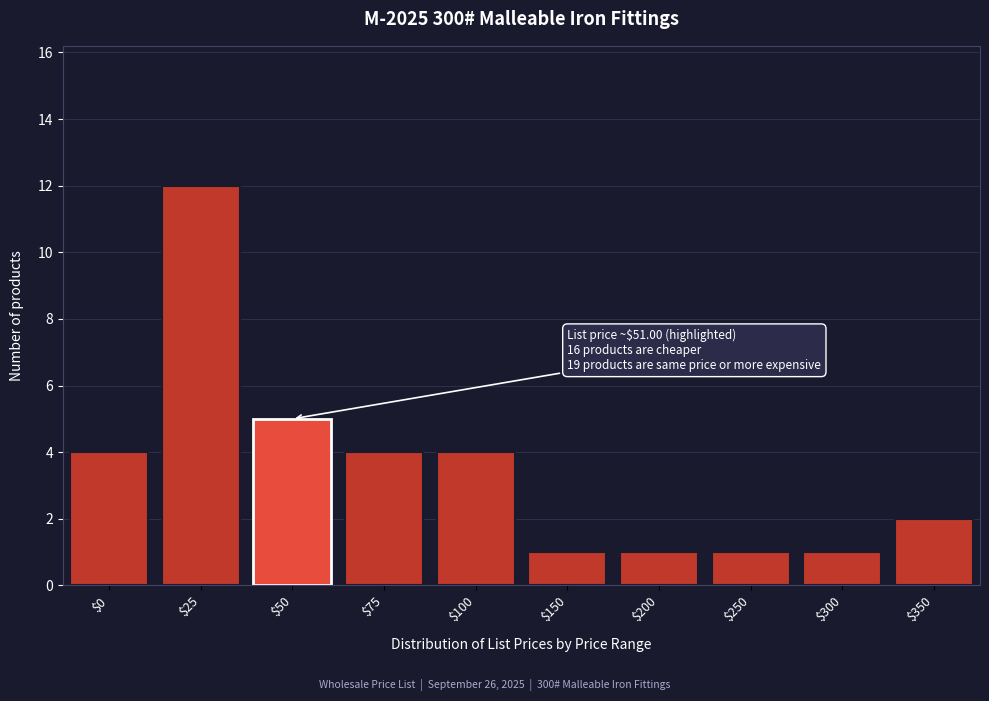

Reading right to left, transcribe all the data shown in this chart.

2	1	1	1	1	4	4	5	12	4